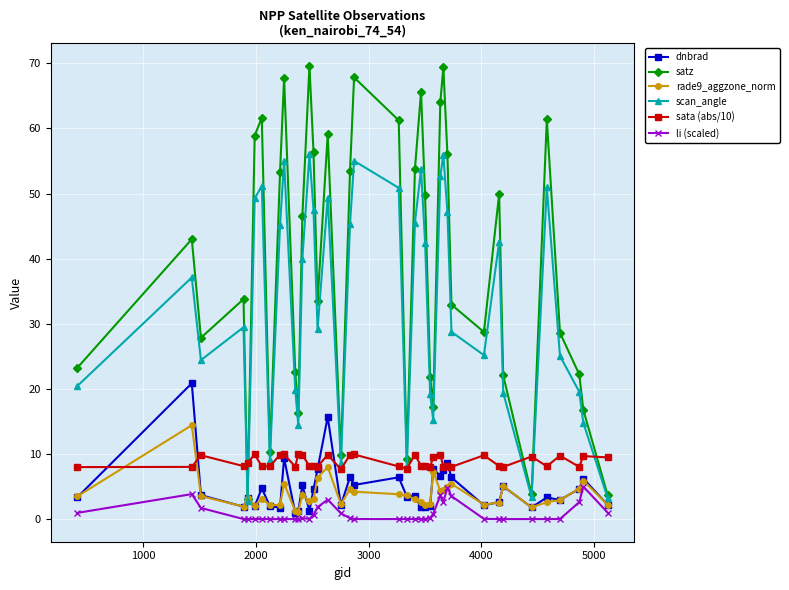

Which series has the widest spread of values?

satz